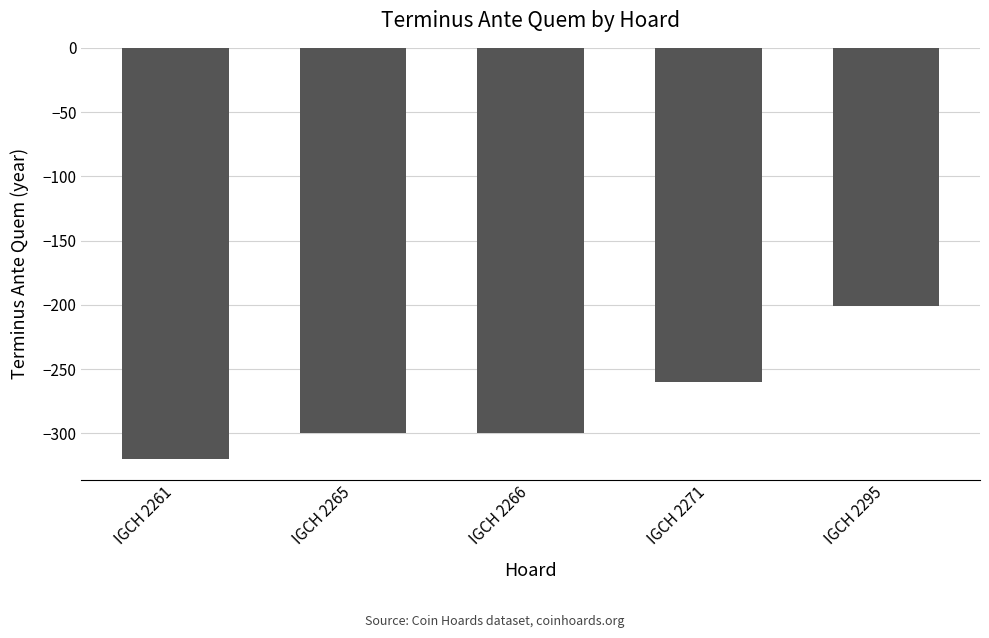

Between IGCH 2266 and IGCH 2295, which is larger?

IGCH 2295